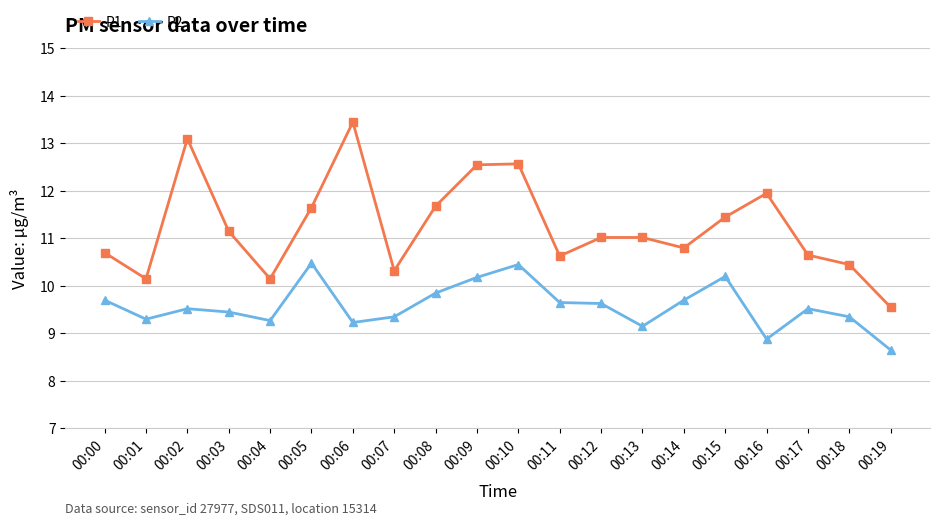

What is the value of the P1 point at the 4th from the left?

11.2